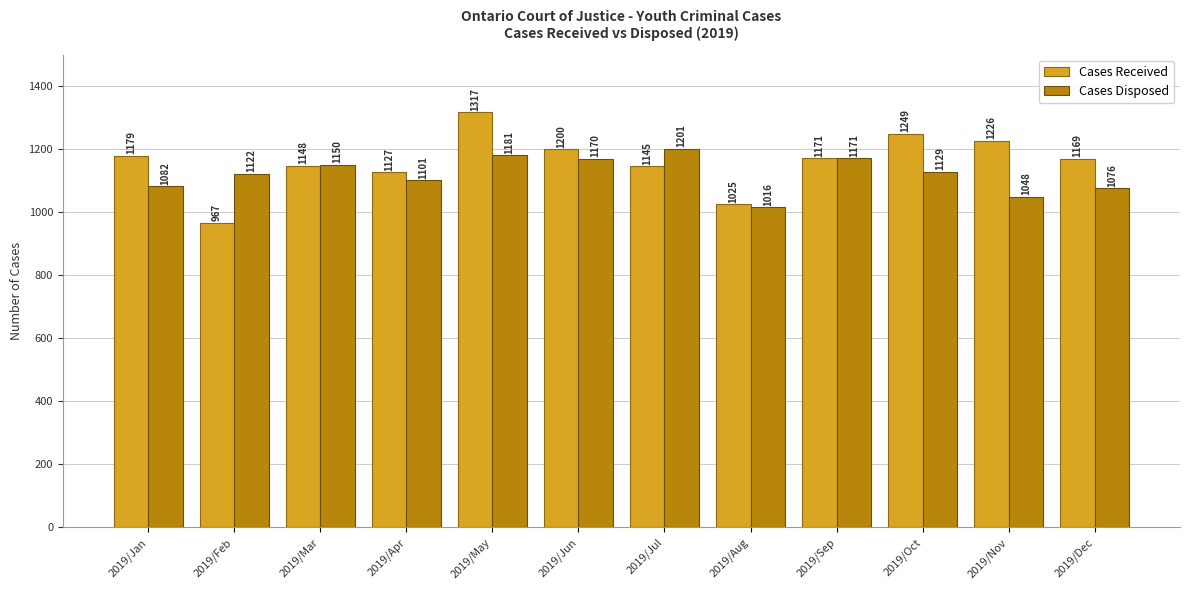

At which category is the sum across all series the highest?

2019/May